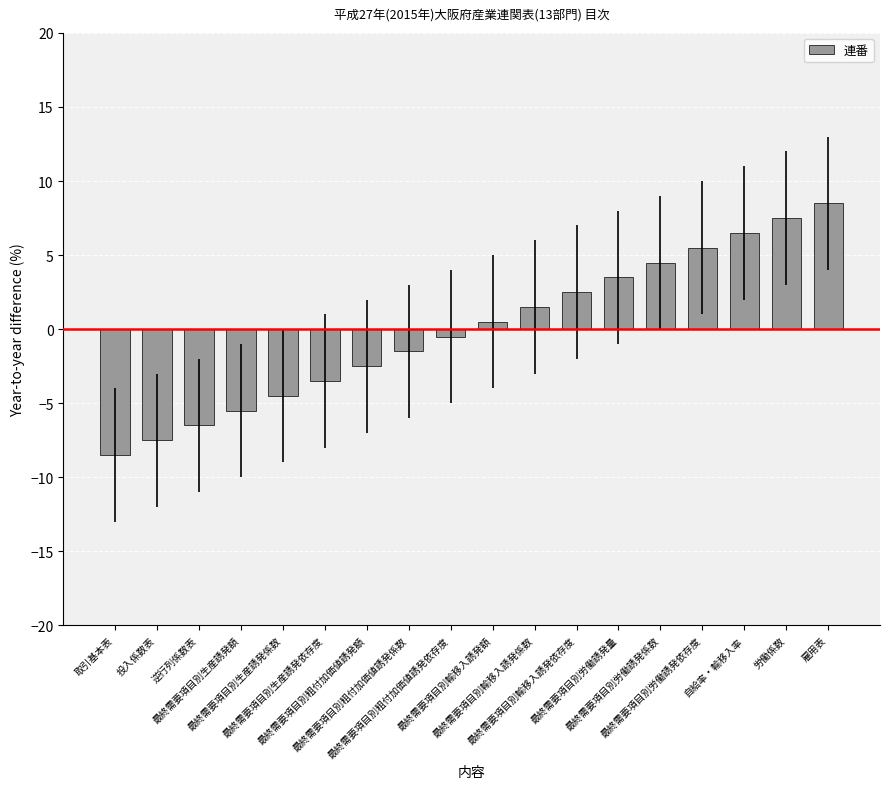

List the labels in order of value, smallest first.

取引基本表, 投入係数表, 逆行列係数表, 最終需要項目別生産誘発額, 最終需要項目別生産誘発係数, 最終需要項目別生産誘発依存度, 最終需要項目別粗付加価値誘発額, 最終需要項目別粗付加価値誘発係数, 最終需要項目別粗付加価値誘発依存度, 最終需要項目別輸移入誘発額, 最終需要項目別輸移入誘発係数, 最終需要項目別輸移入誘発依存度, 最終需要項目別労働誘発量, 最終需要項目別労働誘発係数, 最終需要項目別労働誘発依存度, 自給率・輸移入率, 労働係数, 雇用表